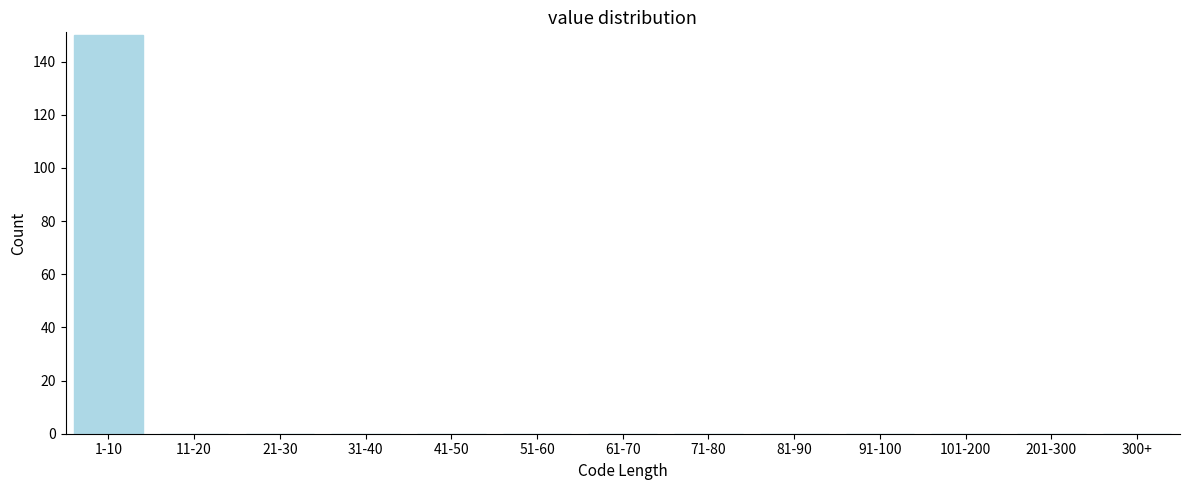

Reading right to left, list all the values displayed in this chart.

300+=0	201-300=0	101-200=0	91-100=0	81-90=0	71-80=0	61-70=0	51-60=0	41-50=0	31-40=0	21-30=0	11-20=0	1-10=150